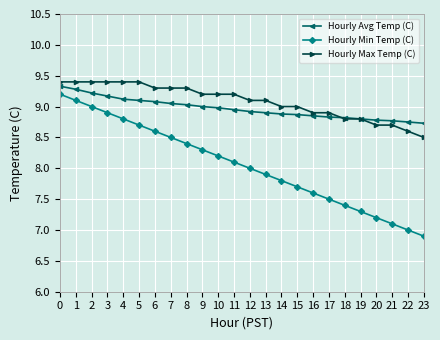

What is the total value across all series at 17?

25.2